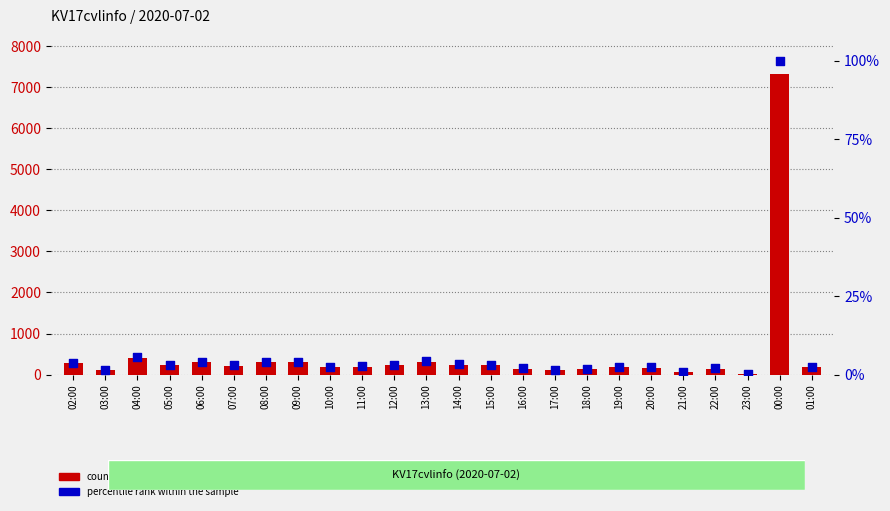

Which series has the largest Y range (max minus min)?

count